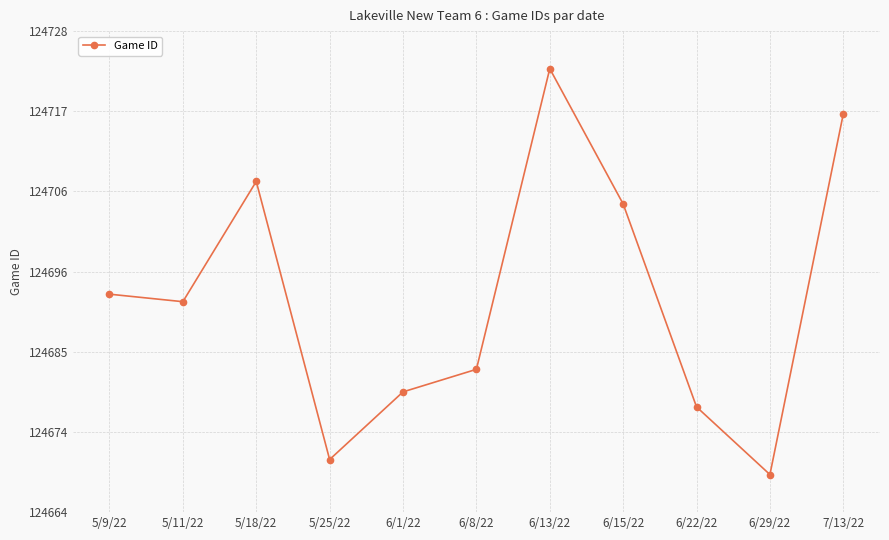

What is the maximum value shown in the chart?

124723